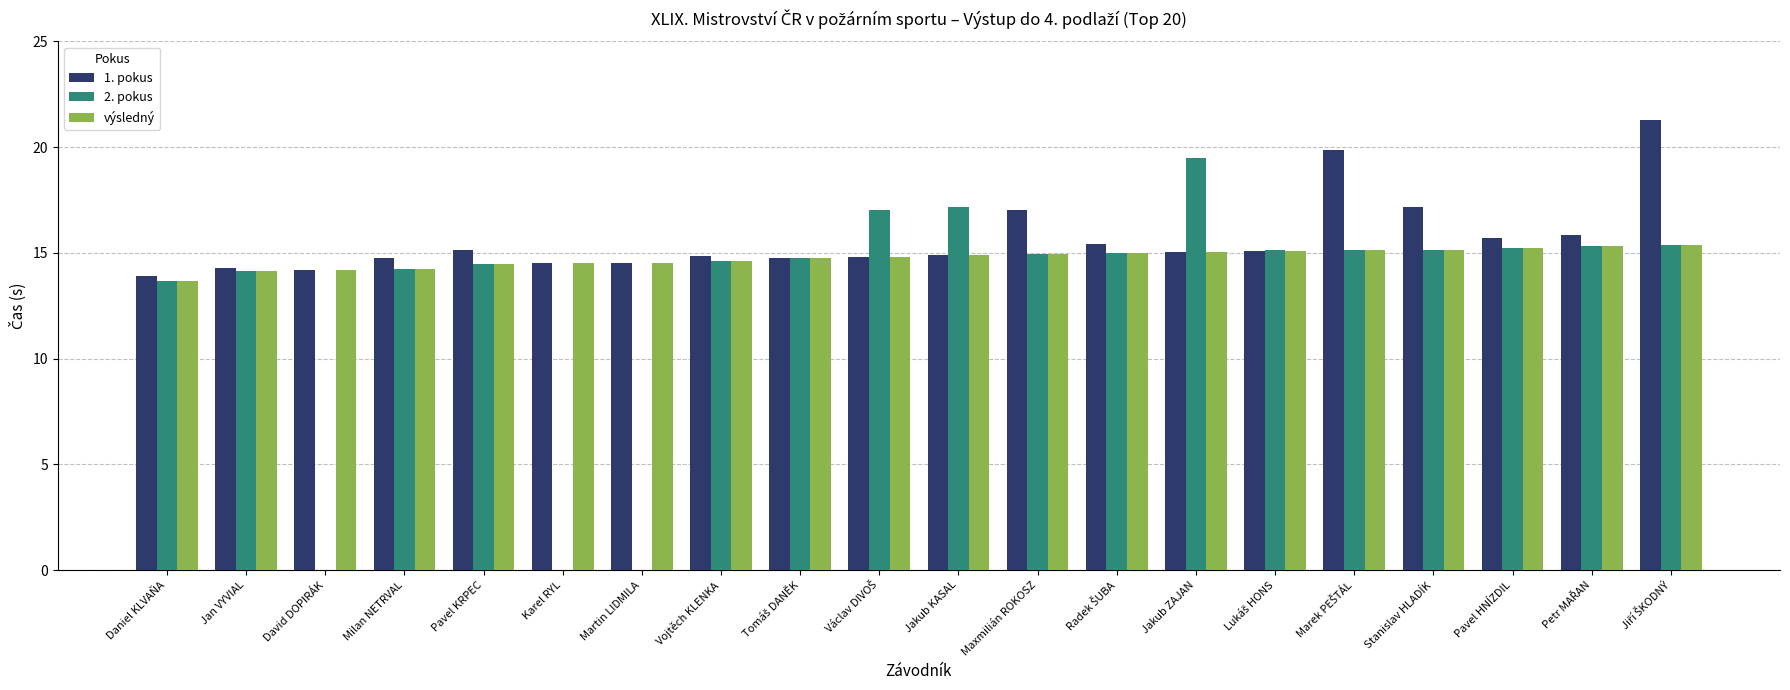

What value does the 2. pokus series have at Vojtěch KLENKA?

14.6